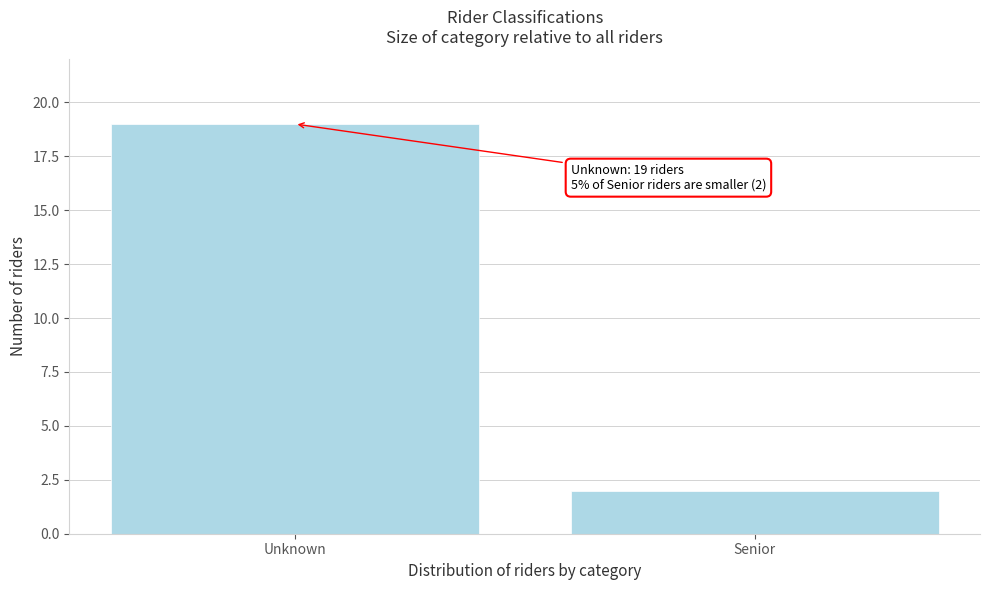

Reading left to right, what are all the values shown in this chart?

Unknown=19	Senior=2